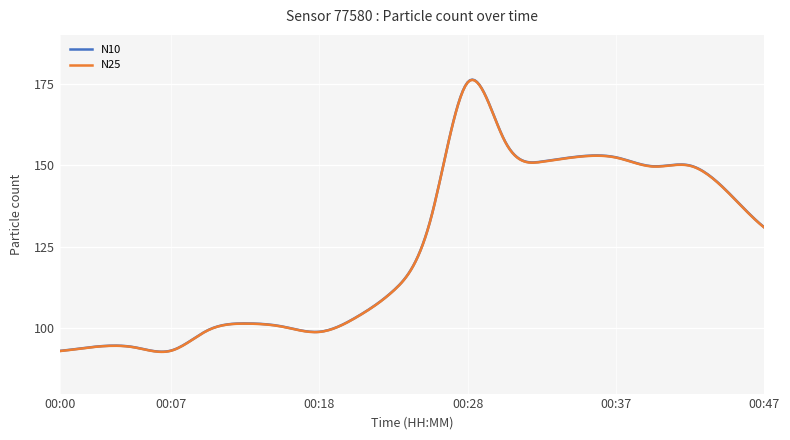

True or false: N25 and N10 intersect in this chart.

False